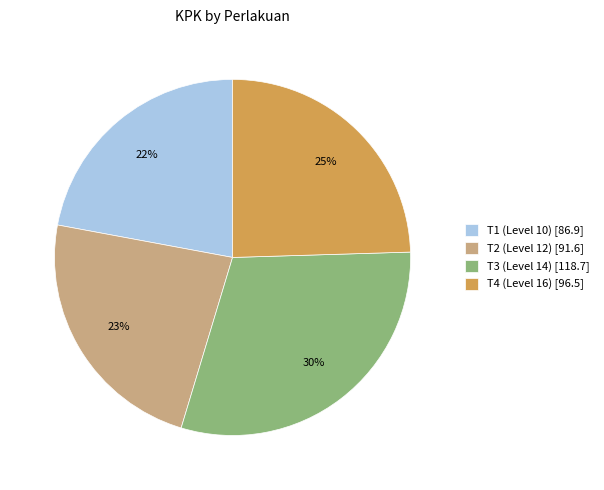

To the nearest percent, what is the difference between the largest and smallest slice percentages?

8%